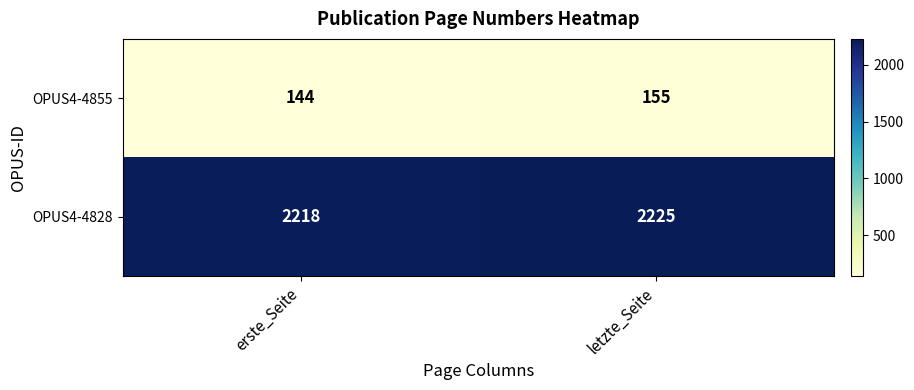

What is the spread (max minus min) of values at letzte_Seite?

2070